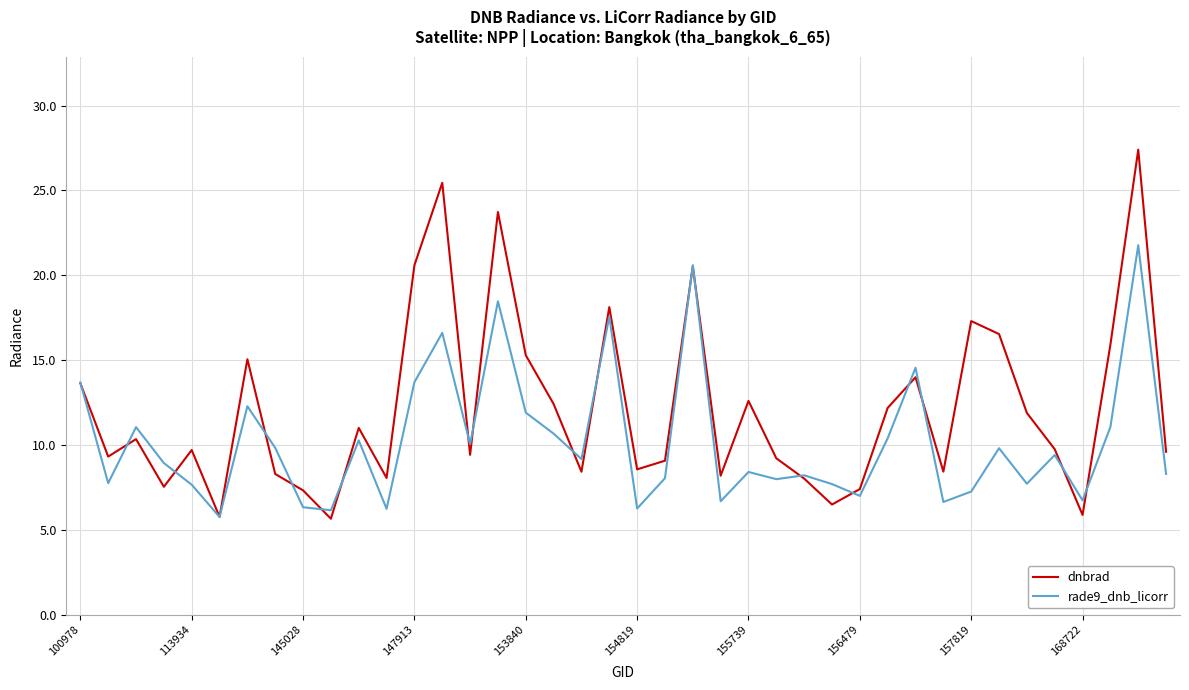

Which series has the widest spread of values?

dnbrad